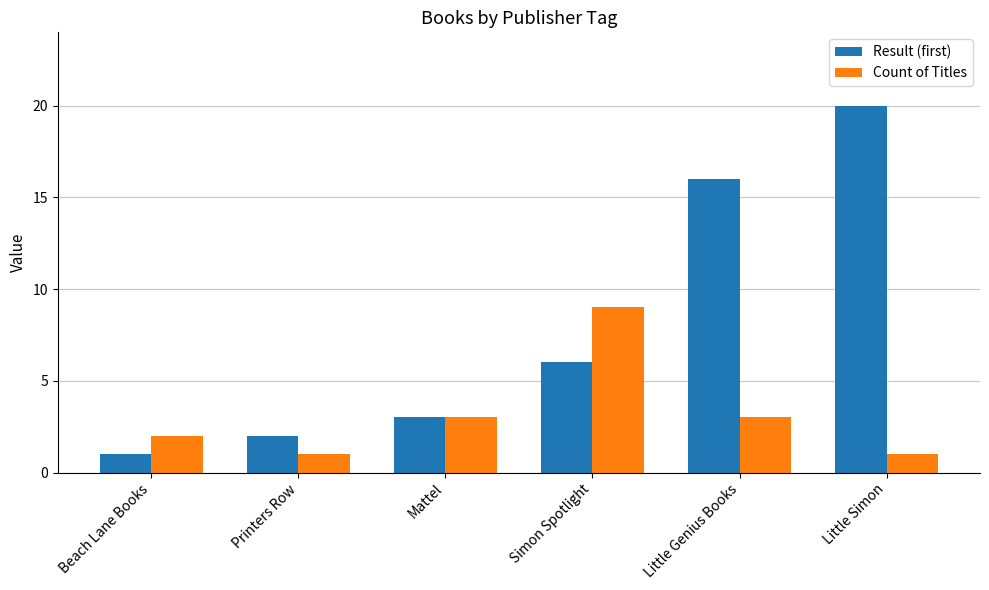

What is the difference between the maximum and minimum values in the Count of Titles series?

8